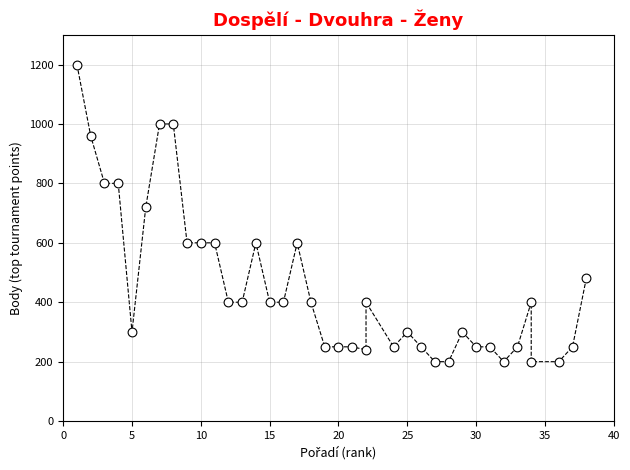

What Y value in the scatter plot is closest to 700?

720